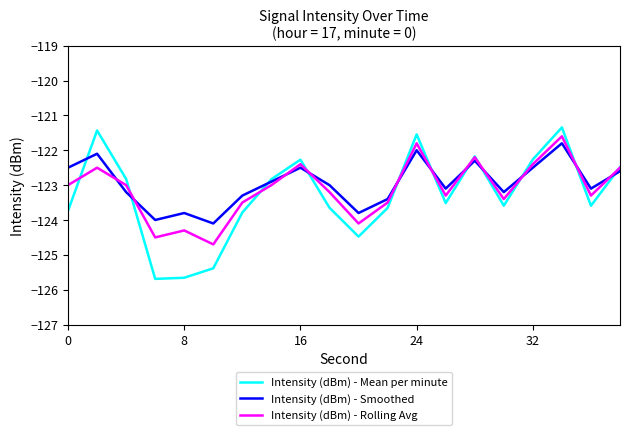

Which series has the largest total across all categories?

Intensity (dBm) - Smoothed